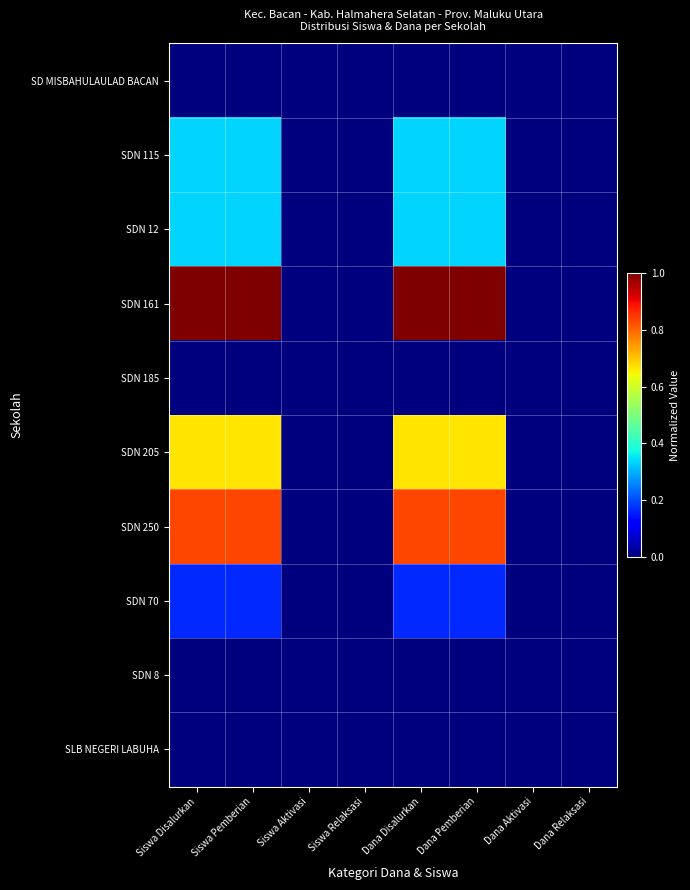

Count the number of data series in this chart.

10